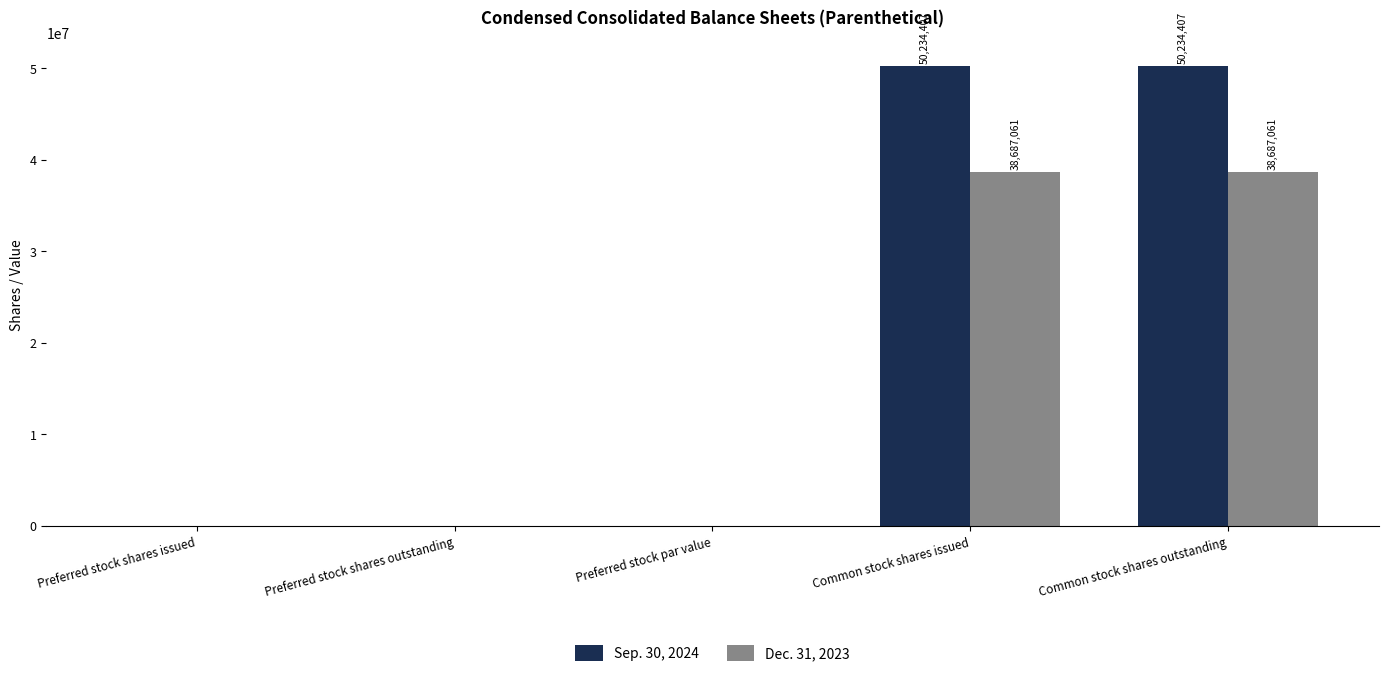

Which series has the largest total across all categories?

Sep. 30, 2024